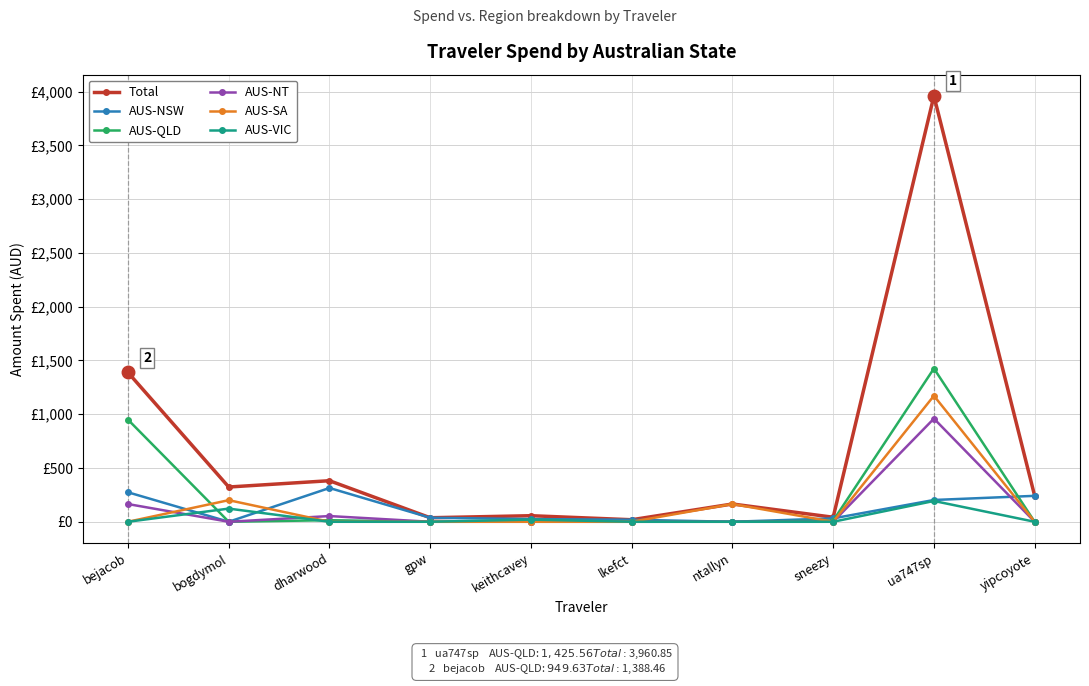

Which has a higher value, sneezy or keithcavey?

keithcavey